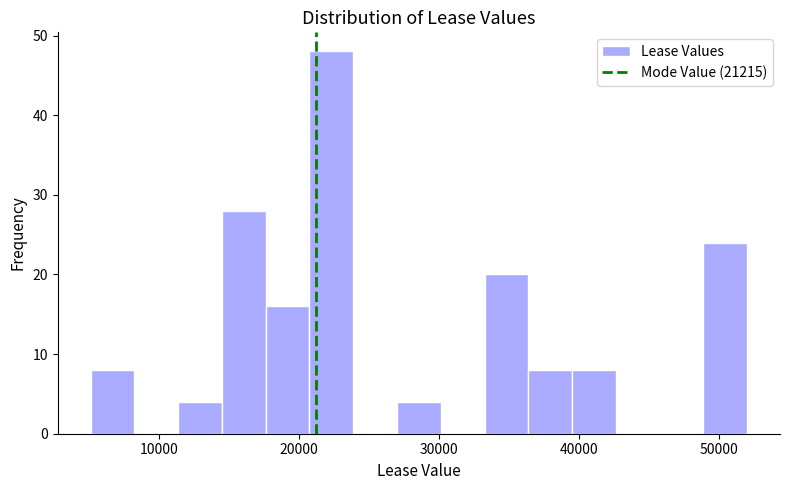

Read against the x-axis, roughly where is the centre of the tallest bar?

22000